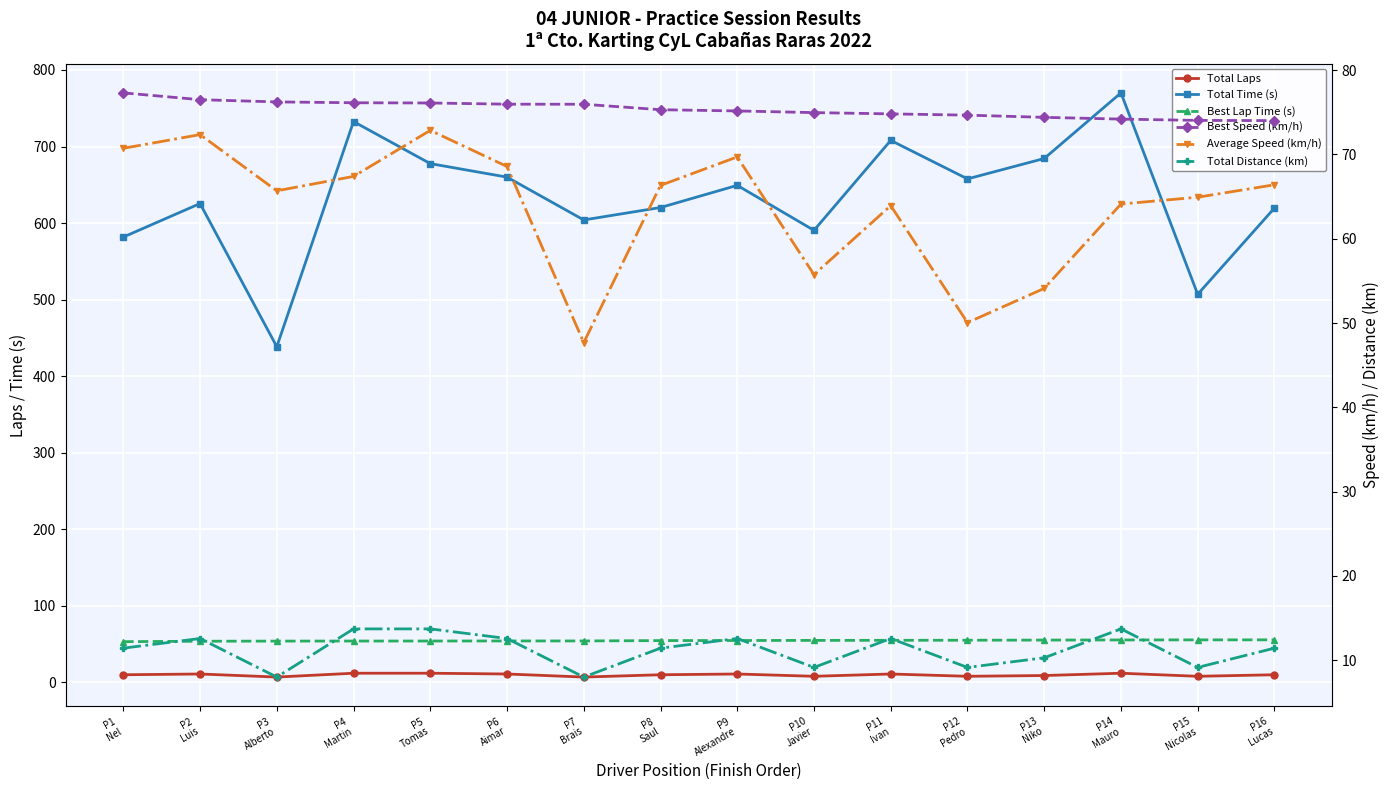

What are all the series names shown in the legend?

Total Laps, Total Time (s), Best Lap Time (s), Best Speed (km/h), Average Speed (km/h), Total Distance (km)